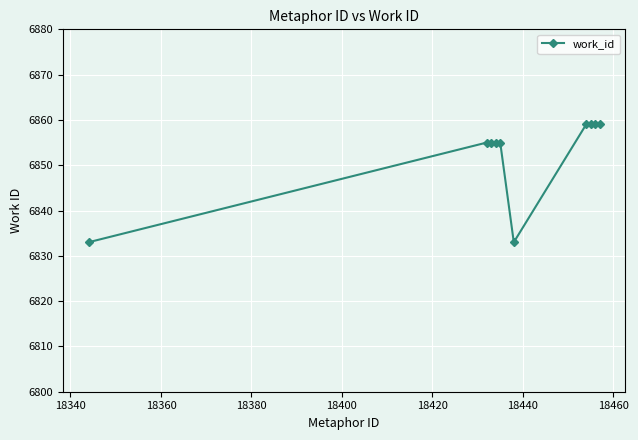

What is the average value?

6852